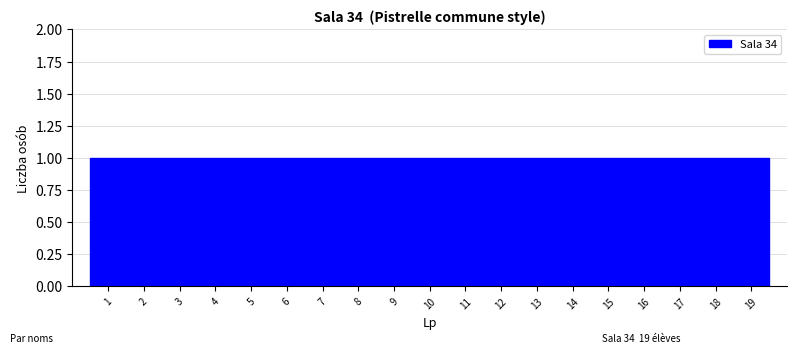

Reading left to right, transcribe this chart: for each bar, give the range it covers on the x-axis and its height. The values are not printed on the chart, so give them approximately, as read against the axis.

0.5 to 1.5: 1
1.5 to 2.5: 1
2.5 to 3.5: 1
3.5 to 4.5: 1
4.5 to 5.5: 1
5.5 to 6.5: 1
6.5 to 7.5: 1
7.5 to 8.5: 1
8.5 to 9.5: 1
9.5 to 10.5: 1
10.5 to 11.5: 1
11.5 to 12.5: 1
12.5 to 13.5: 1
13.5 to 14.5: 1
14.5 to 15.5: 1
15.5 to 16.5: 1
16.5 to 17.5: 1
17.5 to 18.5: 1
18.5 to 19.5: 1